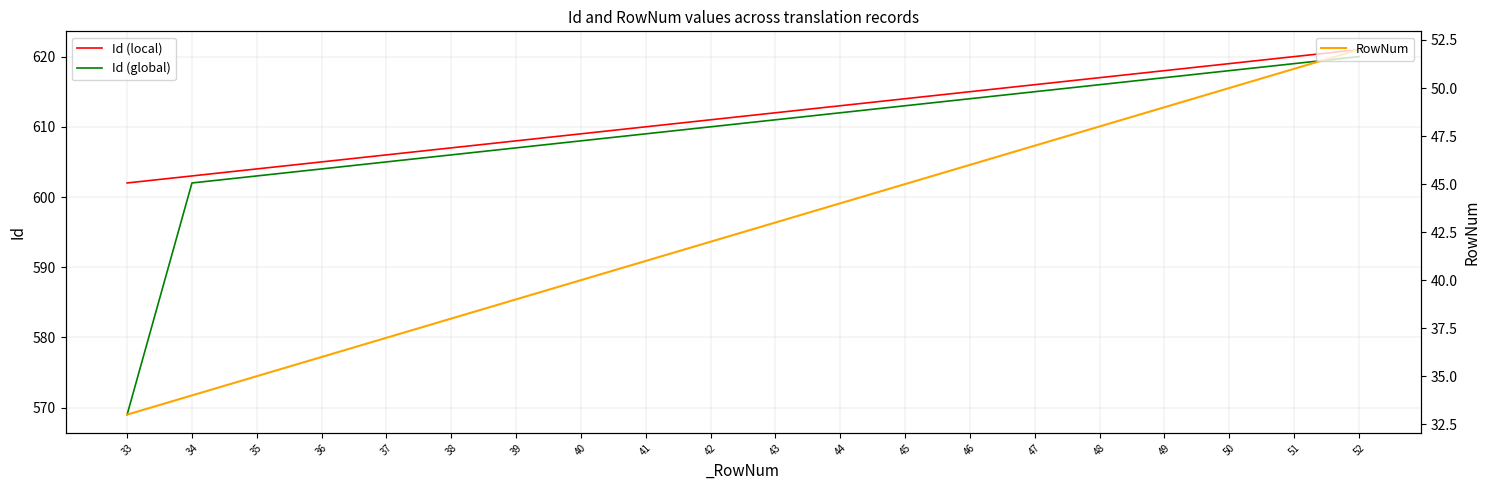

Is this an area chart (filled region under the line)?

No